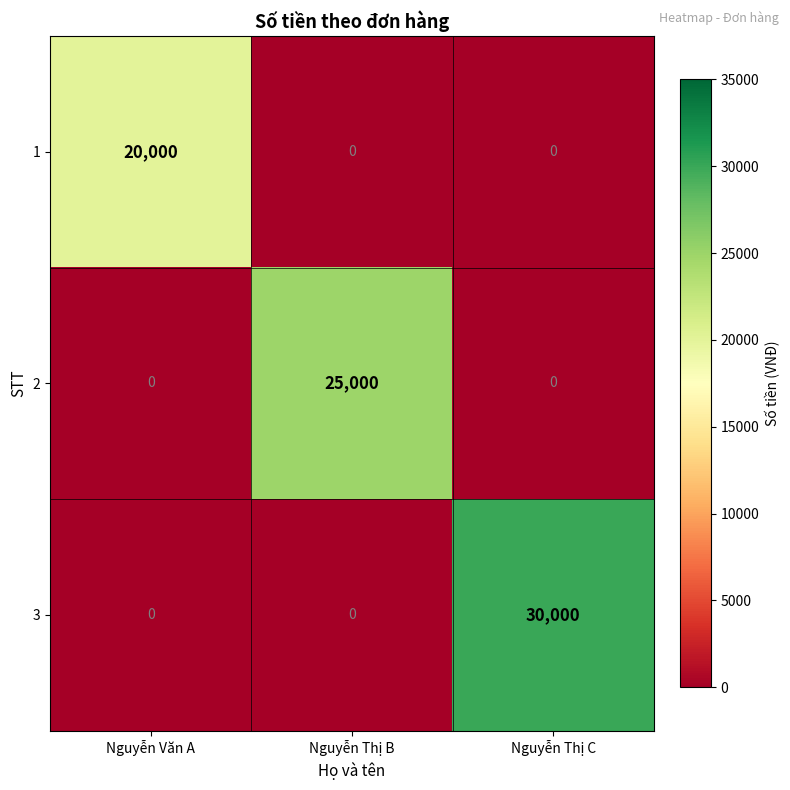

Rank the series by their average value, from lowest to highest.

1, 2, 3